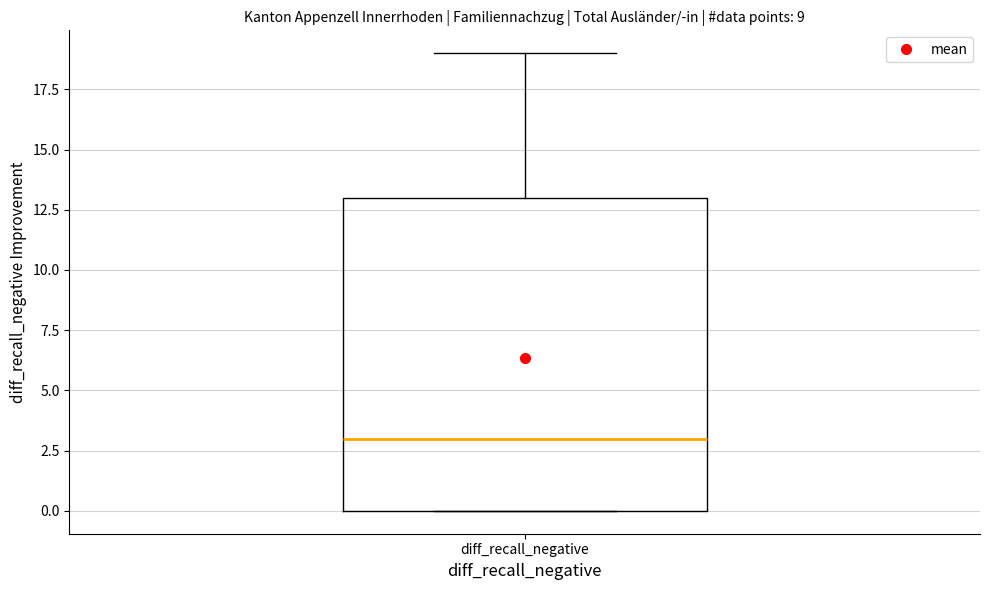

Where does the upper whisker of the box for diff_recall_negative end on the y-axis? The values are not printed on the chart, so give them approximately, as read against the axis.

19